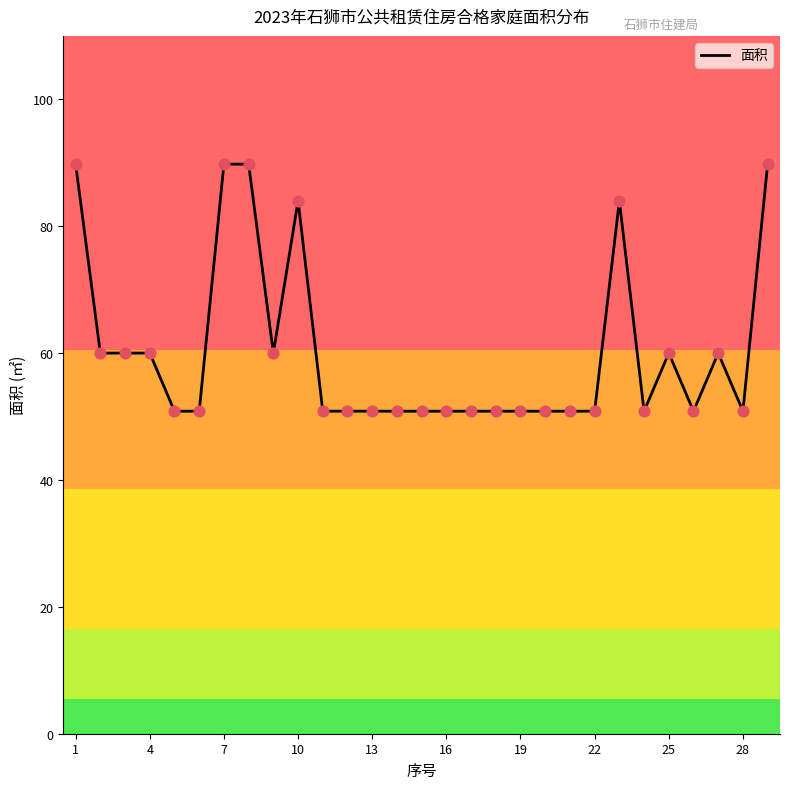

What is the difference between the maximum and minimum values?

38.9